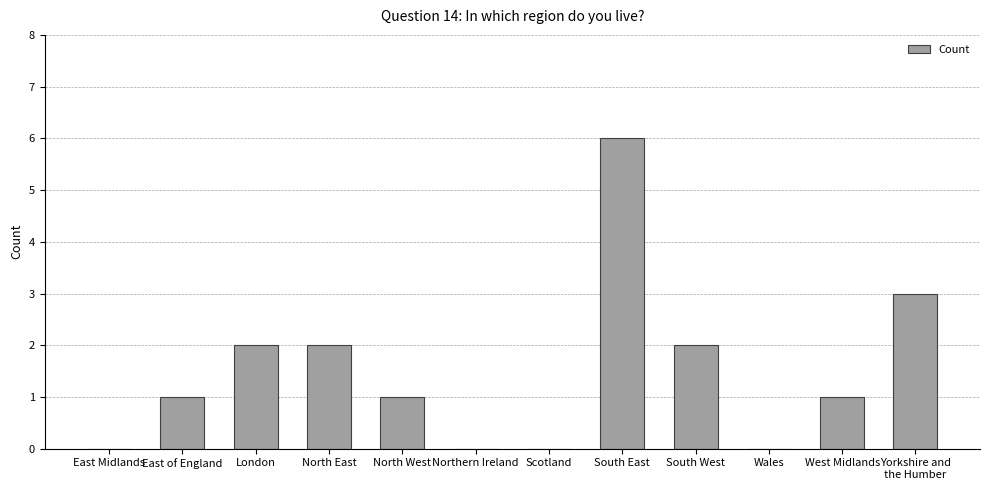

Is it true that the value at East of England is 1?

True